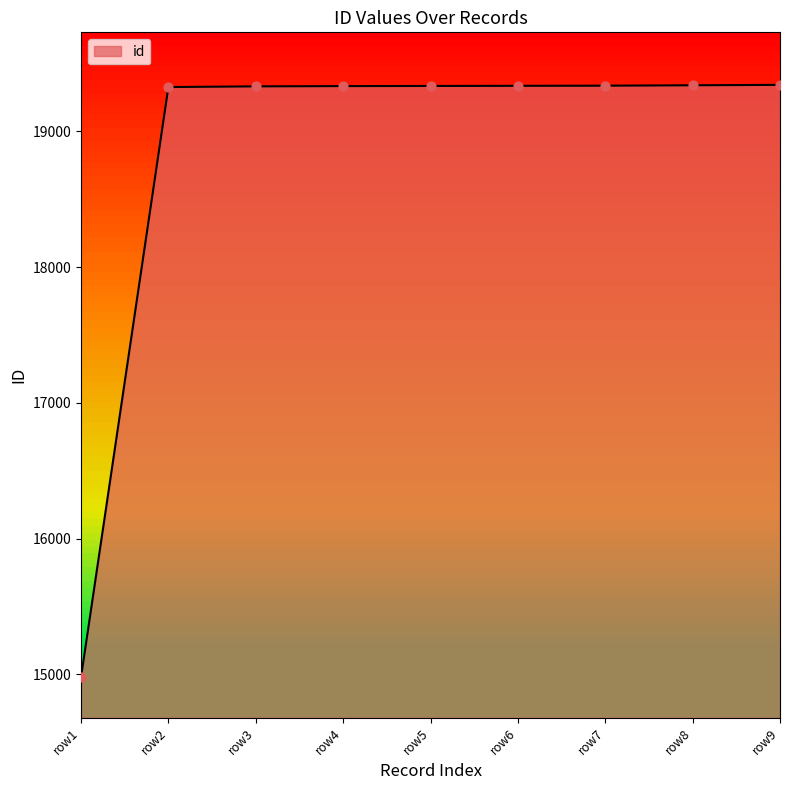

Which has a higher value, row1 or row3?

row3